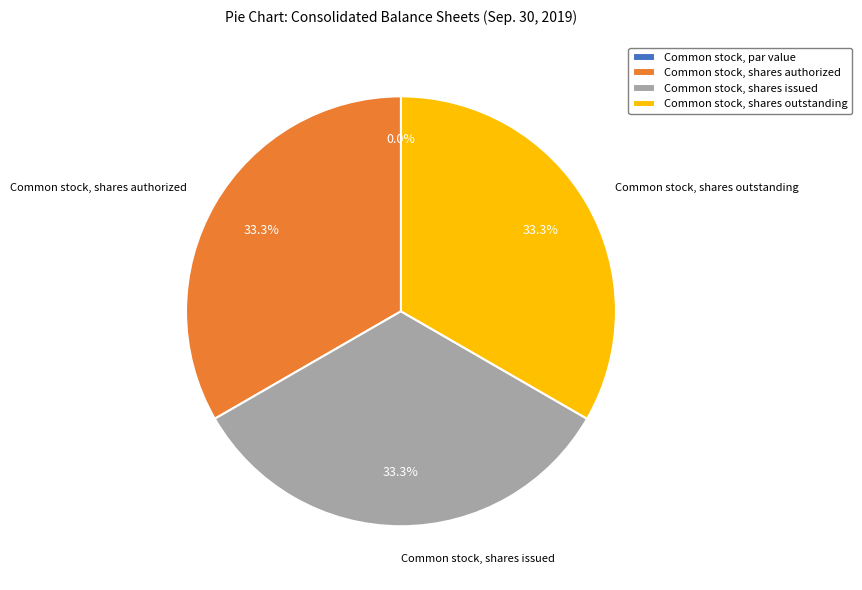

Is there a majority slice in this chart?

No